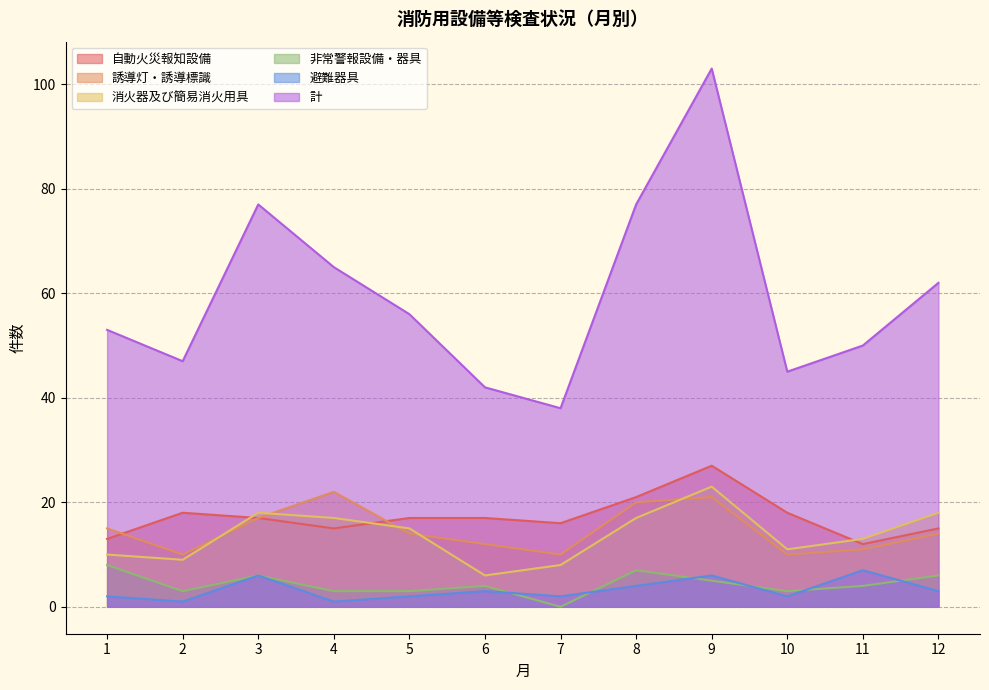

The 計 series shows 47 at 2. True or false?

True